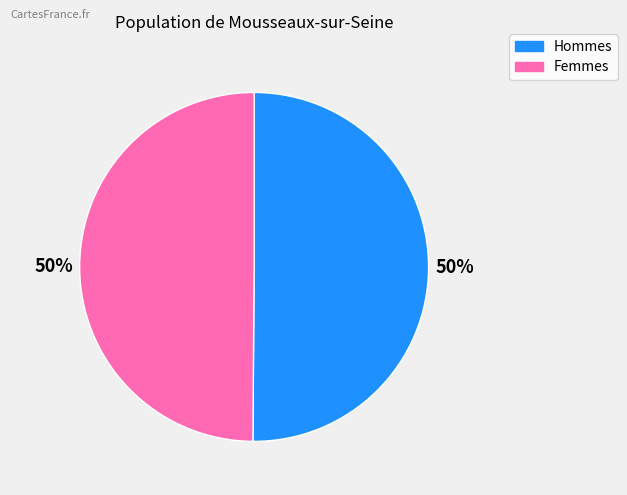

To the nearest percent, what is the average slice percentage?

50%